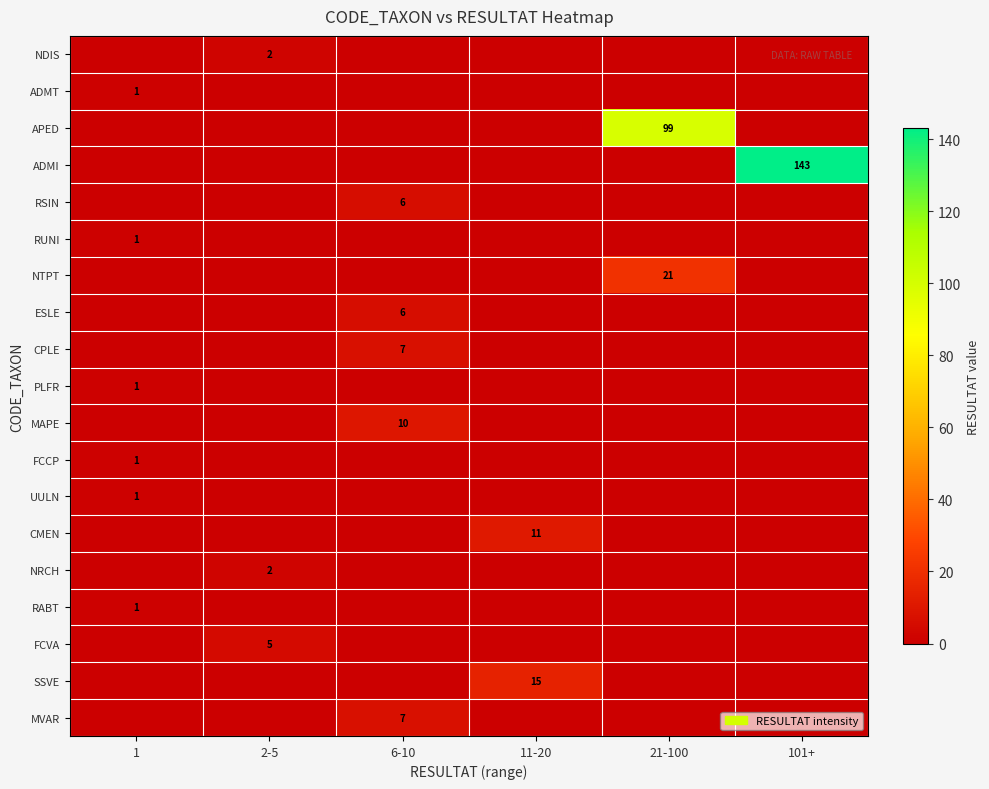

True or false: NTPT has a value of 21 at 21-100.

True